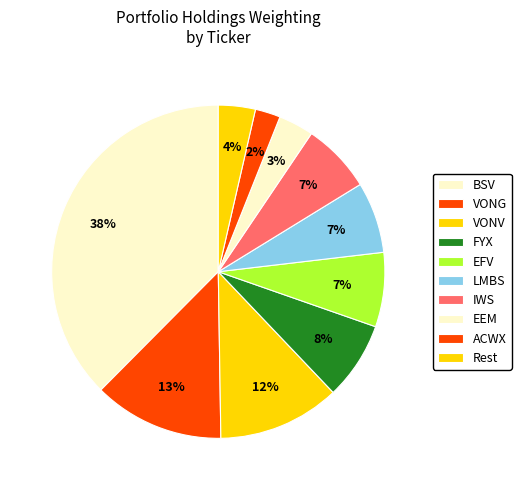

Count the number of slices in the pie.

10